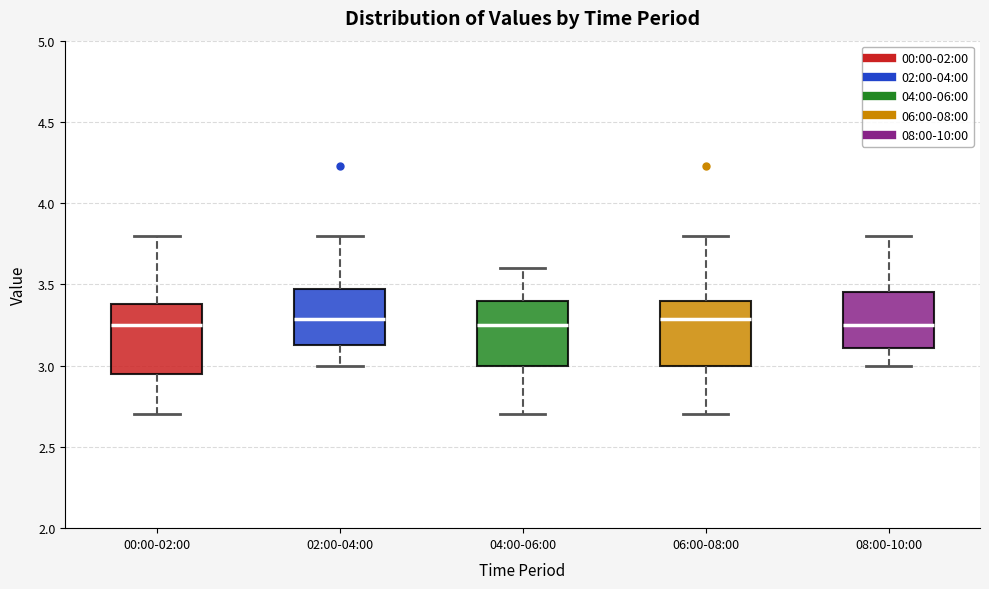

Reading left to right, transcribe this box plot: for each box, give where its median line is, the range the box spans, and where its two whiskers end, as read against the y-axis. The values are not printed on the chart, so give them approximately, as read against the axis.

00:00-02:00: median 3.25, box 2.95 to 3.40, whiskers 2.70 to 3.80
02:00-04:00: median 3.30, box 3.15 to 3.45, whiskers 3.00 to 3.80
04:00-06:00: median 3.25, box 3.00 to 3.40, whiskers 2.70 to 3.60
06:00-08:00: median 3.30, box 3.00 to 3.40, whiskers 2.70 to 3.80
08:00-10:00: median 3.25, box 3.10 to 3.45, whiskers 3.00 to 3.80